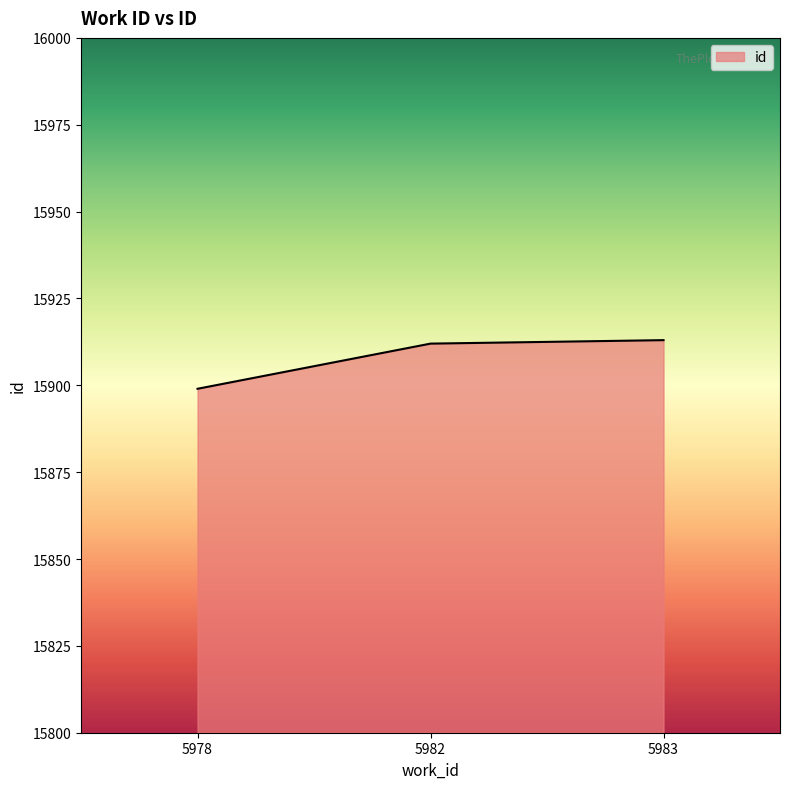

The chart shows a value of 3601 at 5982. True or false?

False